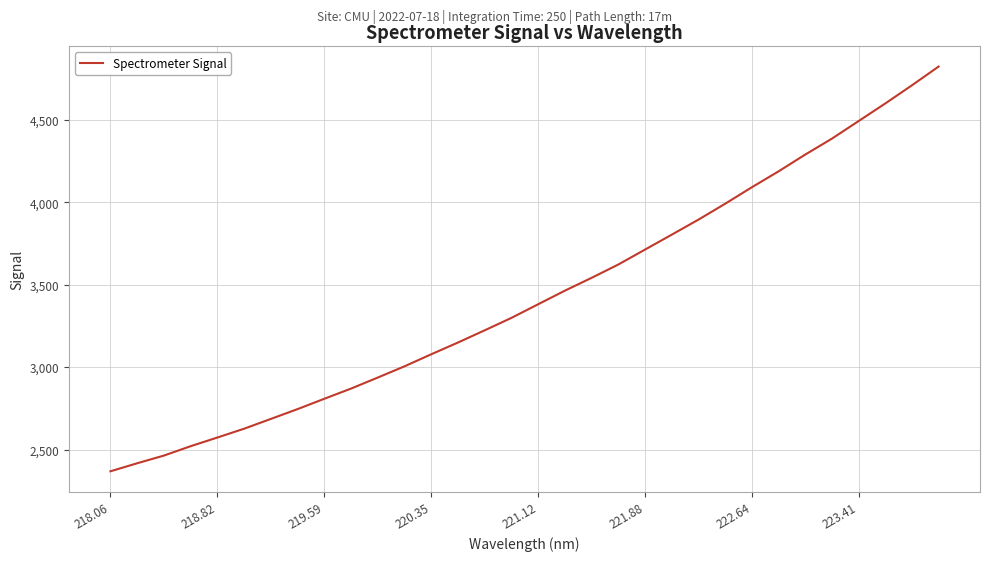

What is the maximum value shown in the chart?

4822.2